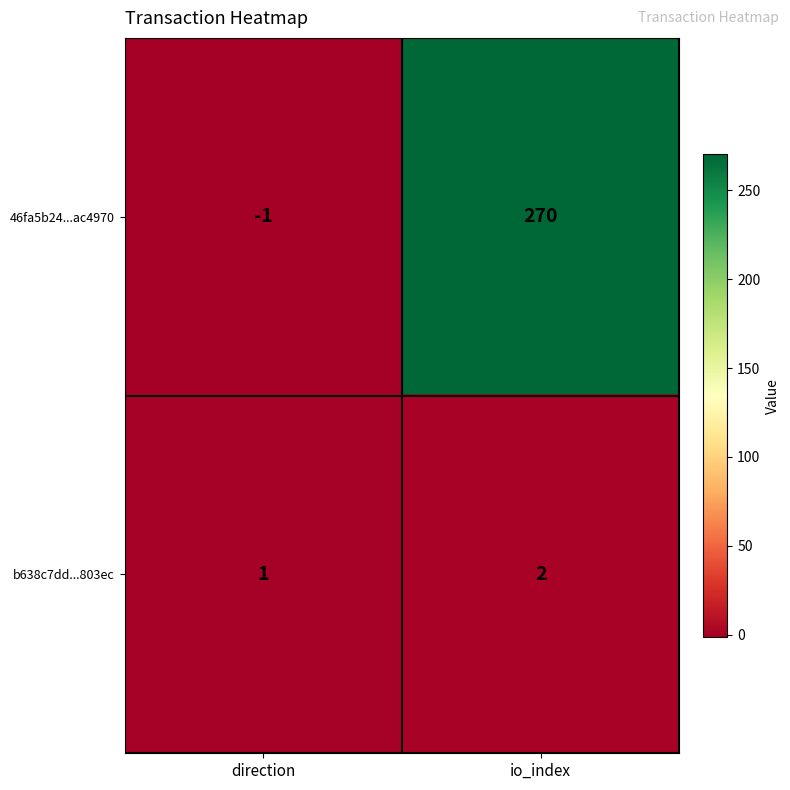

Which series changed the most between direction and io_index?

46fa5b24...ac4970